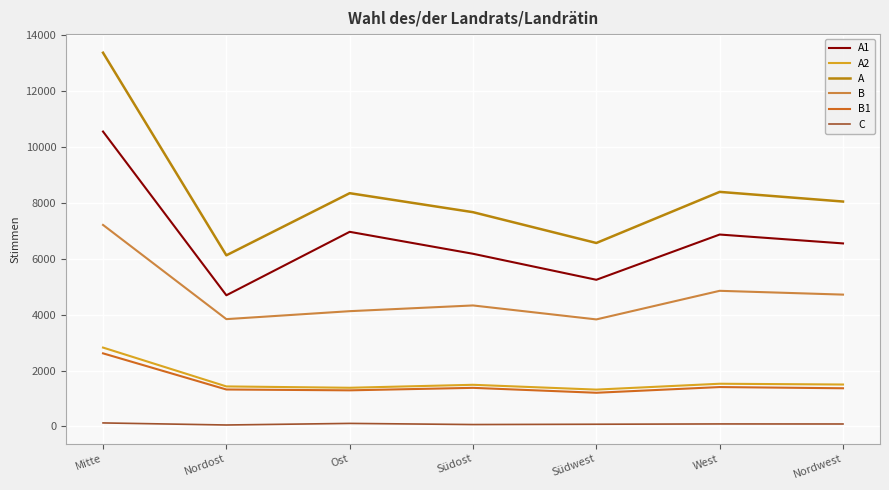

Which series has the widest spread of values?

A